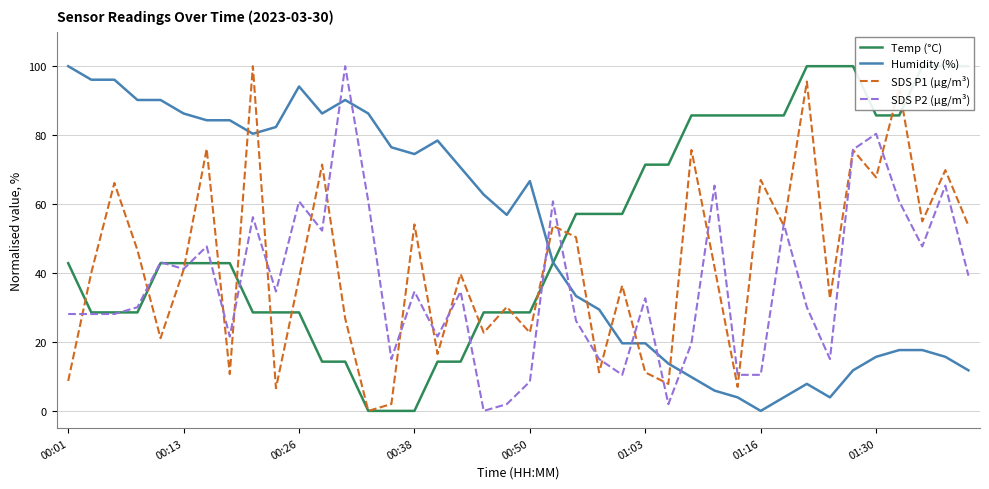

Which series has the largest total across all categories?

Temp (°C)